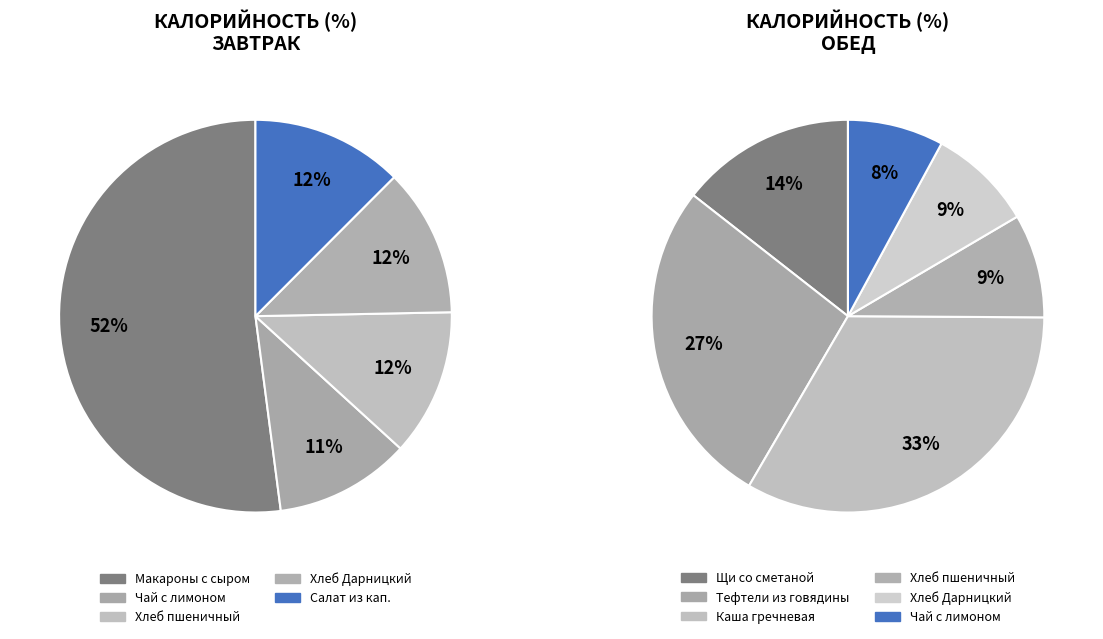

Is the sum of Хлеб пшеничный (обед) and Чай с лимоном (завтрак) greater than half?

No